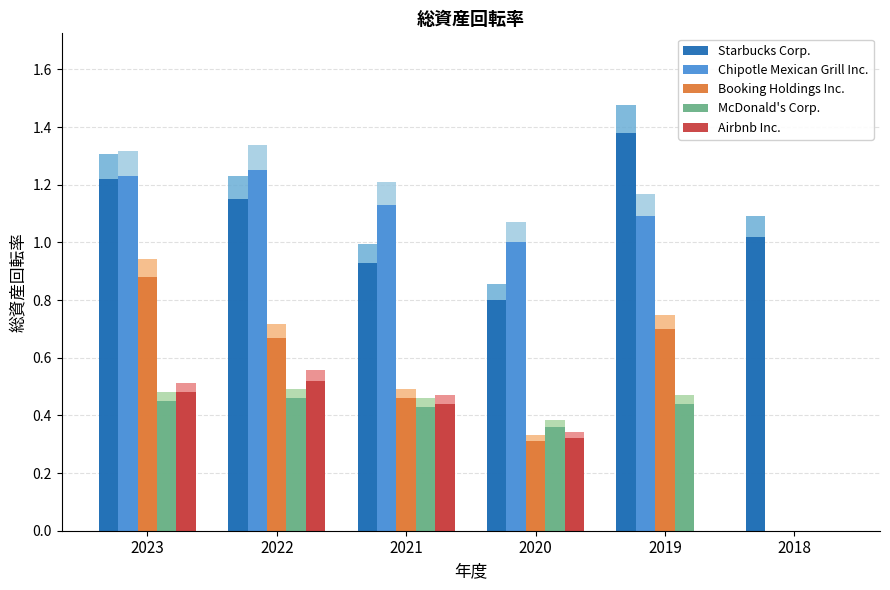

What is the value of the McDonald's Corp. bar at the 5th from the left?

0.4